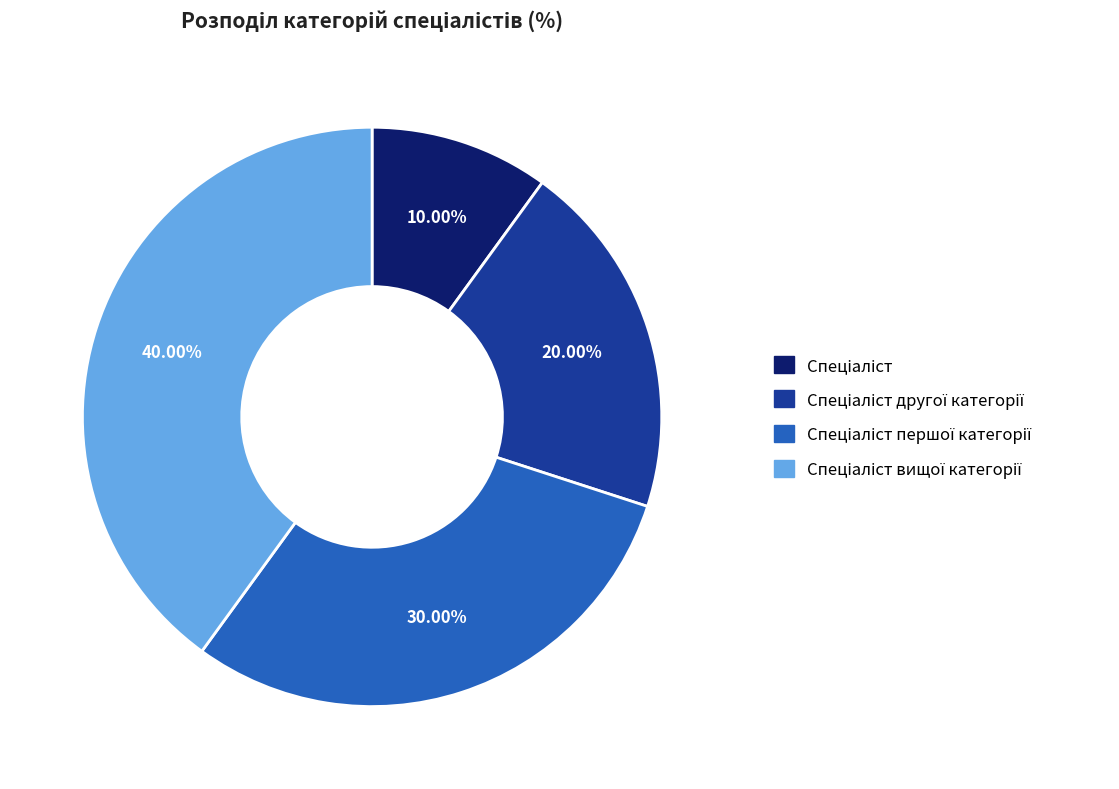

Is there a majority slice in this chart?

No